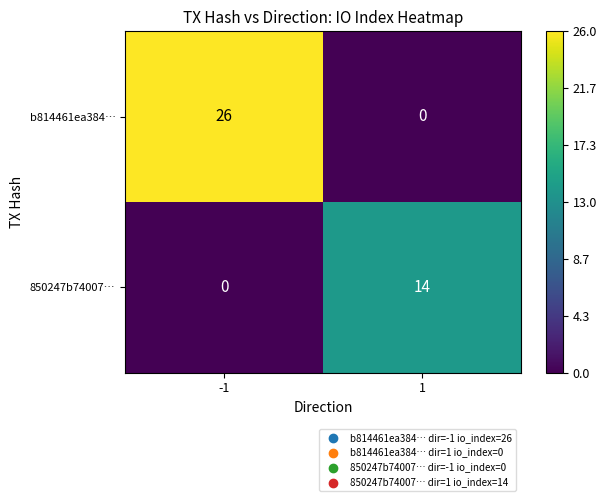

The b814461ea384… series shows 26 at -1. True or false?

True